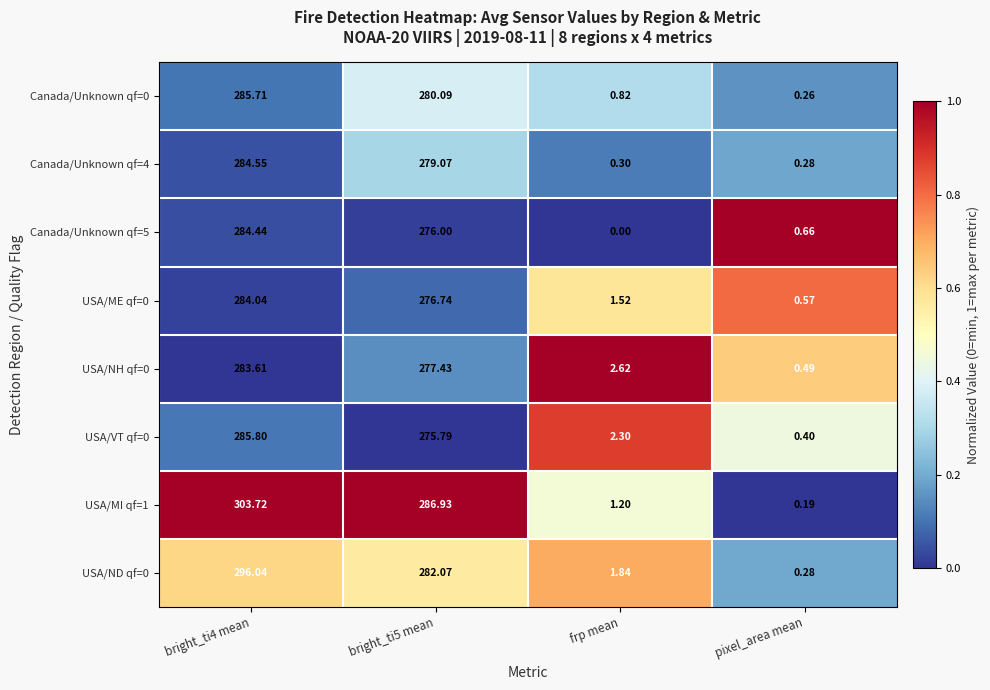

Which category has the lowest value across all series?

frp mean